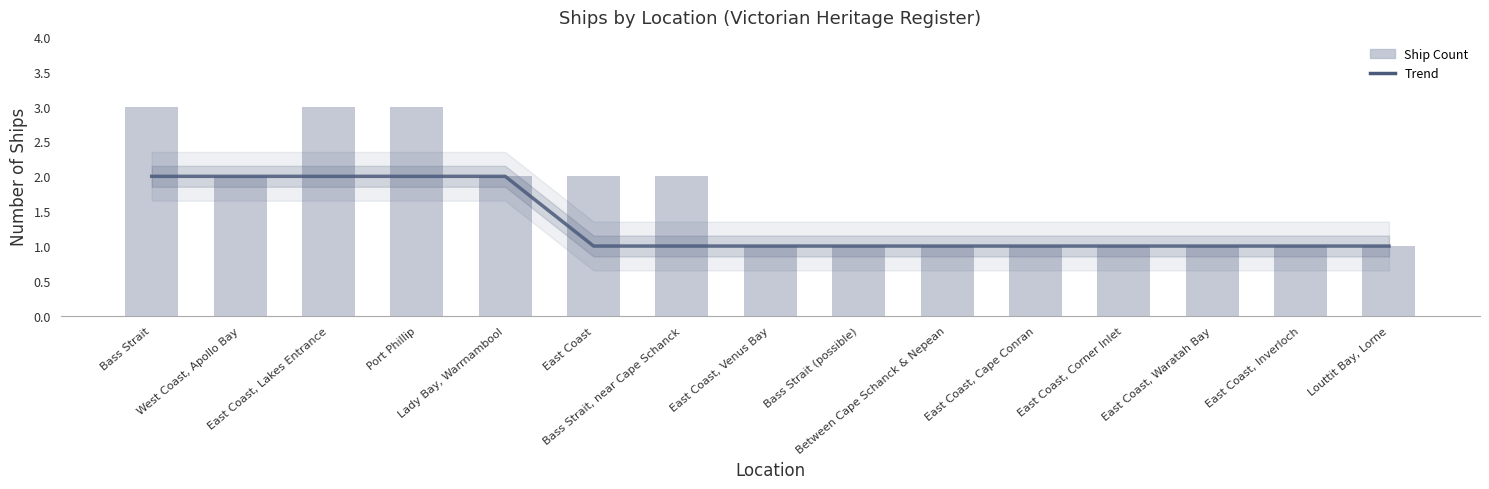

What is the difference between the maximum and minimum values in the Ship Count series?

2